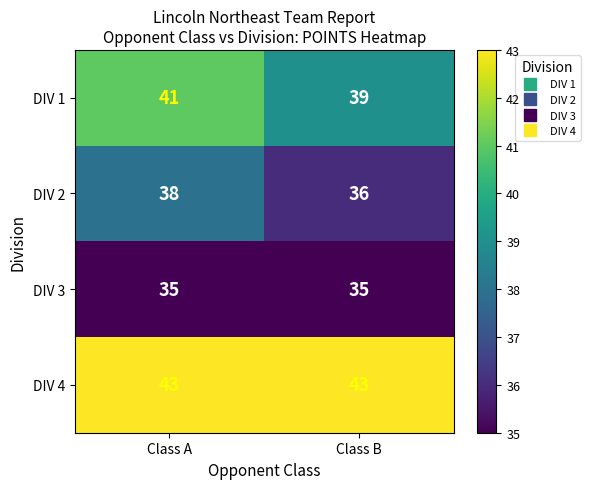

What is the smallest value displayed?

35